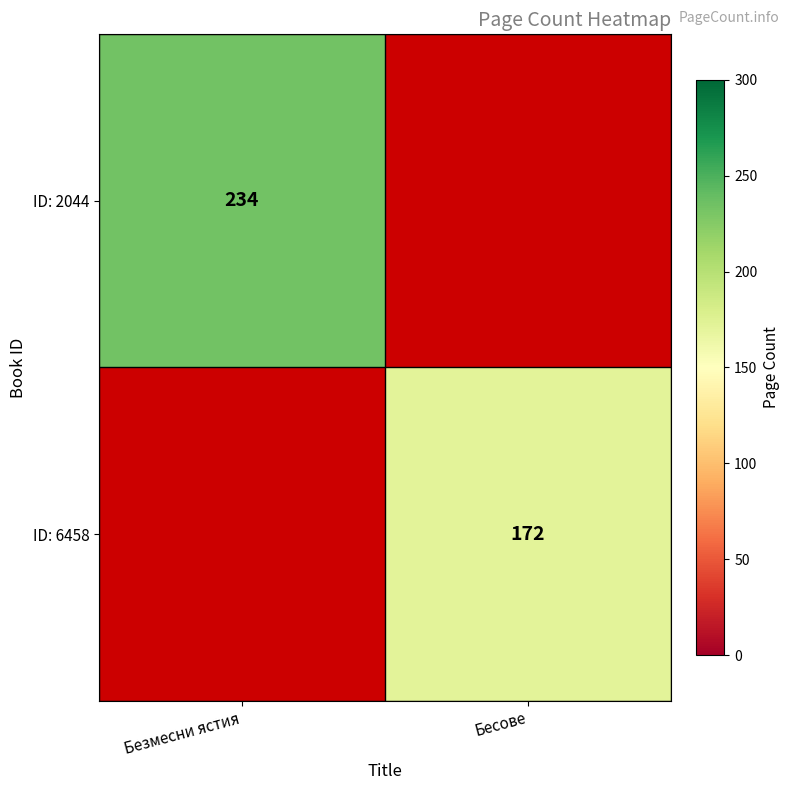

At which category does the chart reach its peak across all series?

Безмесни ястия